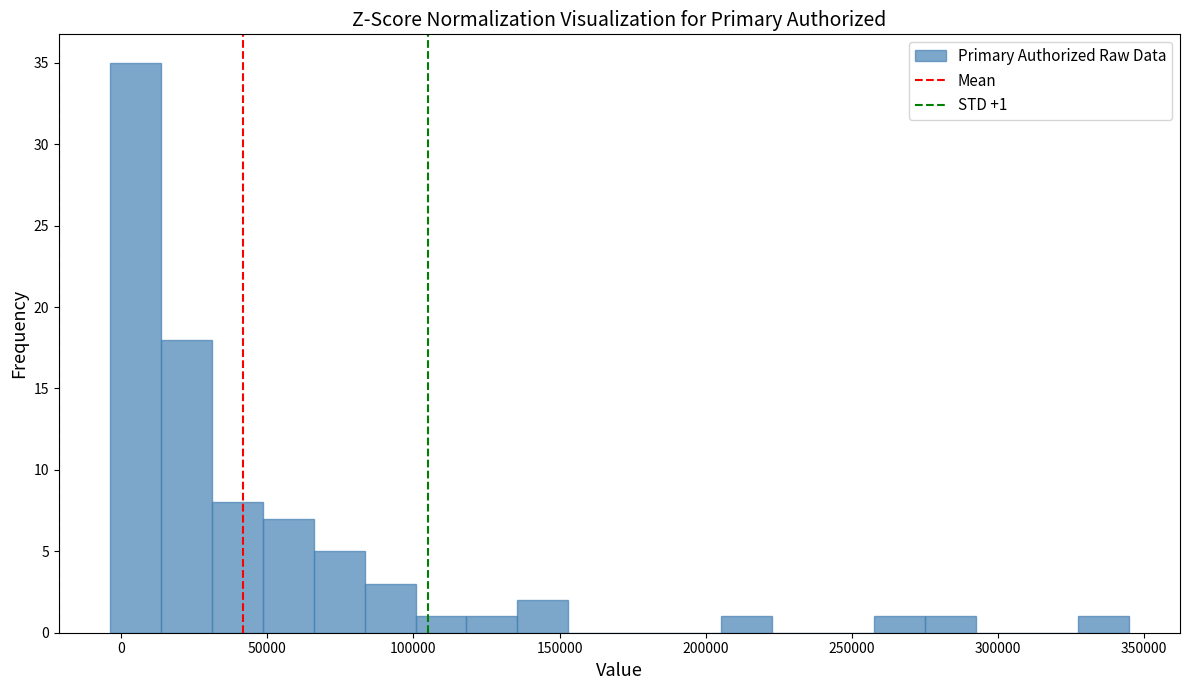

Read against the x-axis, roughly where is the centre of the tallest bar?

5000